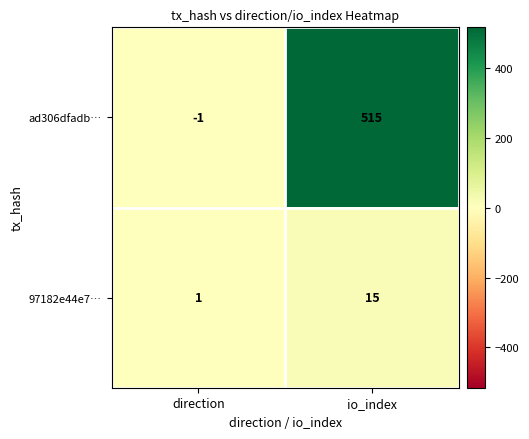

What is the difference between the ad306dfadb… values at io_index and direction?

516